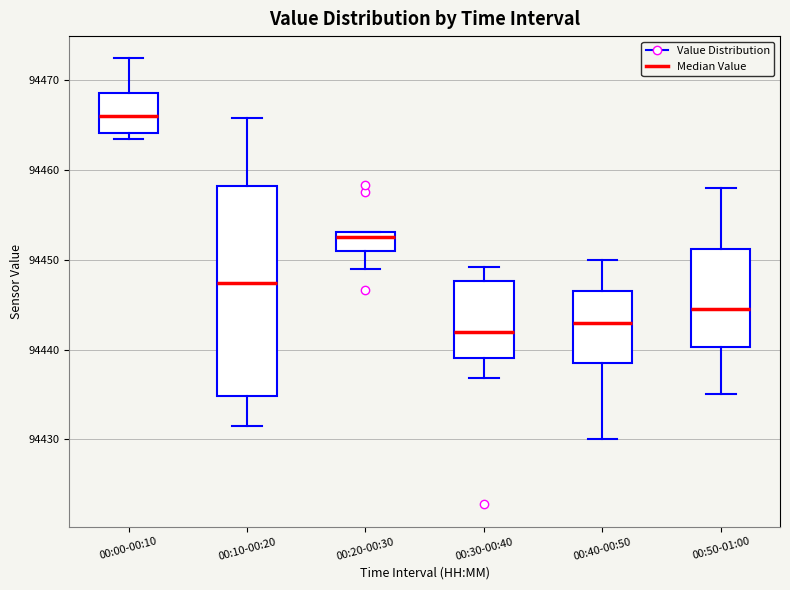

Where is the lower edge of the box for 00:00-00:10 on the y-axis? The values are not printed on the chart, so give them approximately, as read against the axis.

94464